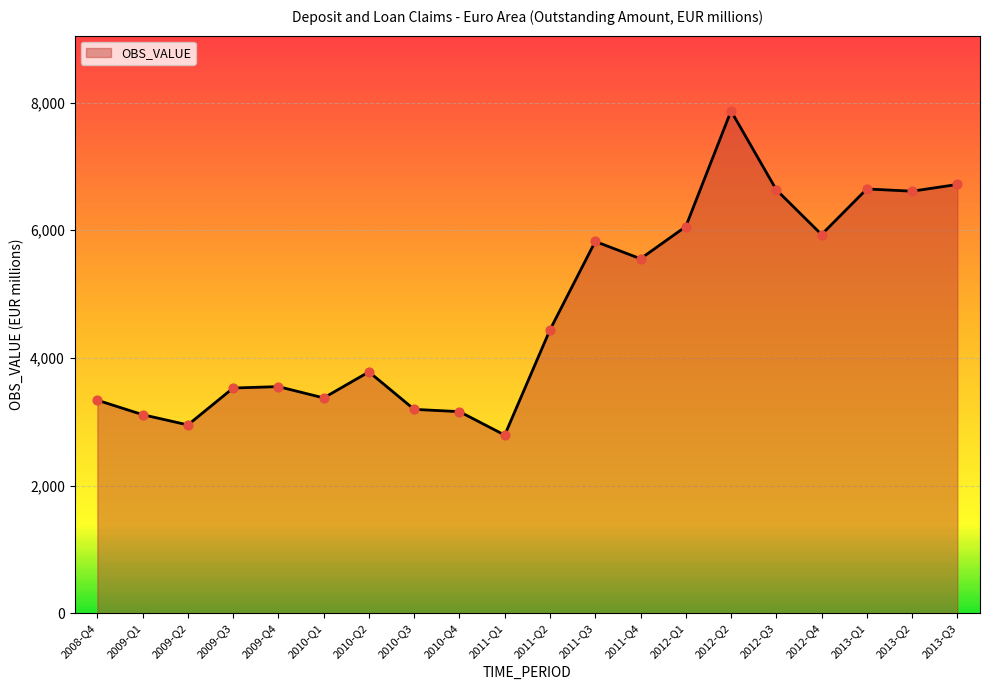

What is the change in value from 2012-Q2 to 2012-Q3?

-1234.2